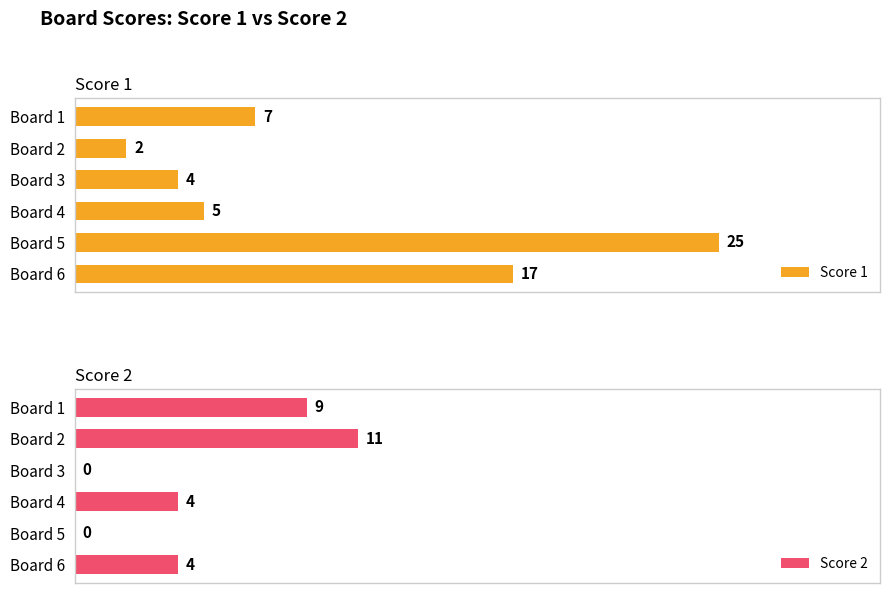

At which label does Score 1 reach its minimum?

Board 2